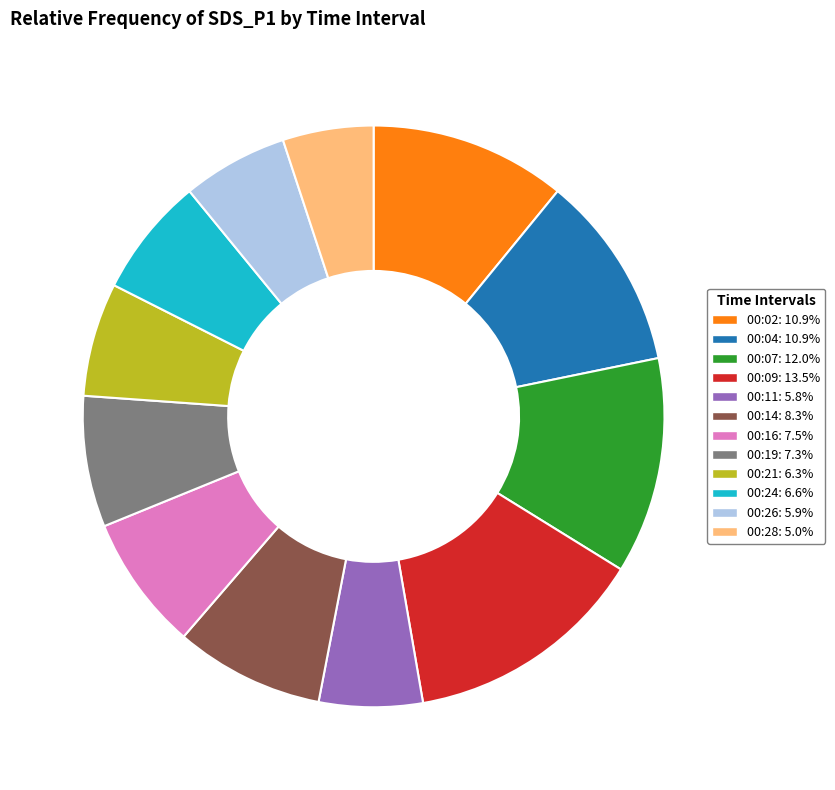

Is the sum of 00:11 and 00:19 greater than half?

No